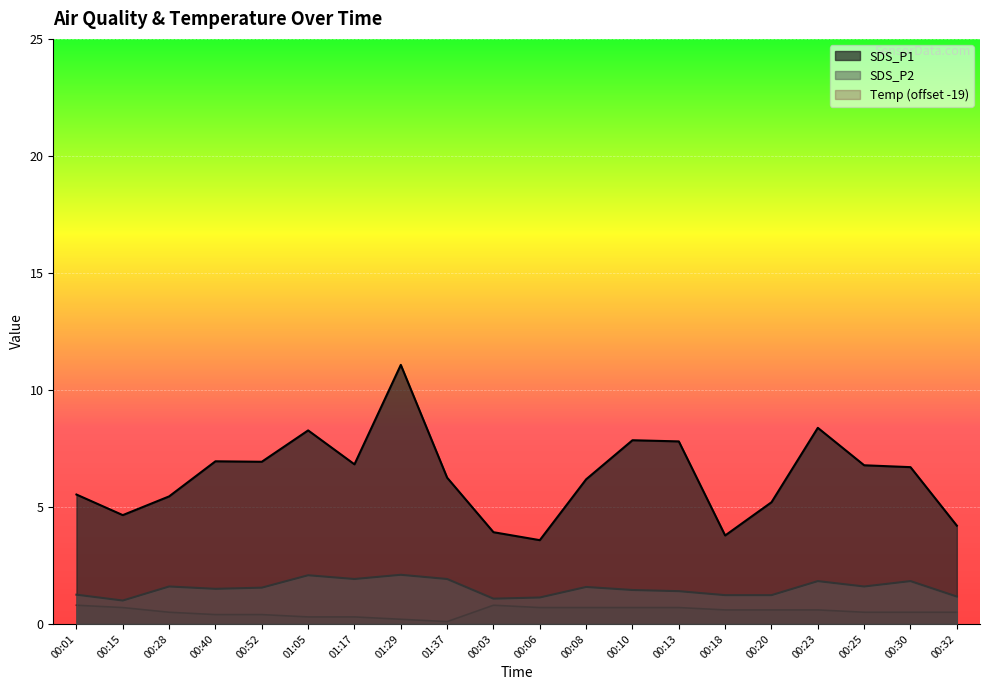

Reading left to right, what are all the values shown in this chart?

SDS_P1: 5.5	4.7	5.5	7.0	6.9	8.3	6.8	11.1	6.2	3.9	3.6	6.2	7.8	7.8	3.8	5.2	8.4	6.8	6.7	4.2
SDS_P2: 1.2	1.0	1.6	1.5	1.6	2.1	1.9	2.1	1.9	1.1	1.1	1.6	1.4	1.4	1.2	1.2	1.8	1.6	1.8	1.2
Temp: 0.8	0.7	0.5	0.4	0.4	0.3	0.3	0.2	0.1	0.8	0.7	0.7	0.7	0.7	0.6	0.6	0.6	0.5	0.5	0.5